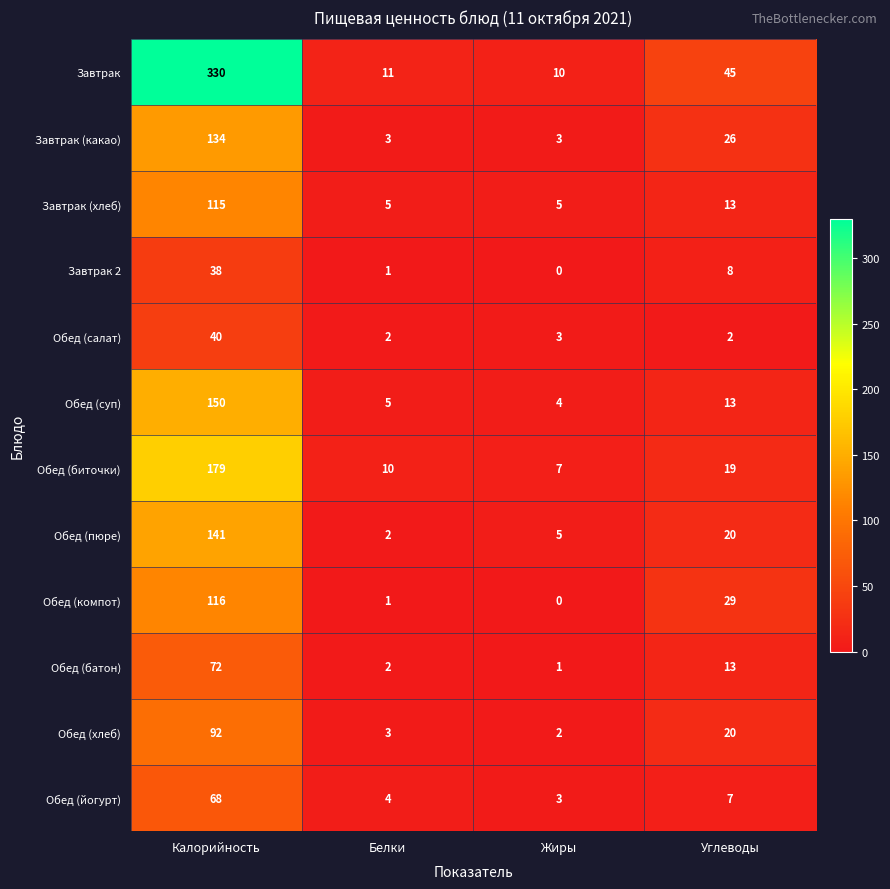

What is the highest value of the Завтрак (хлеб) series?

115